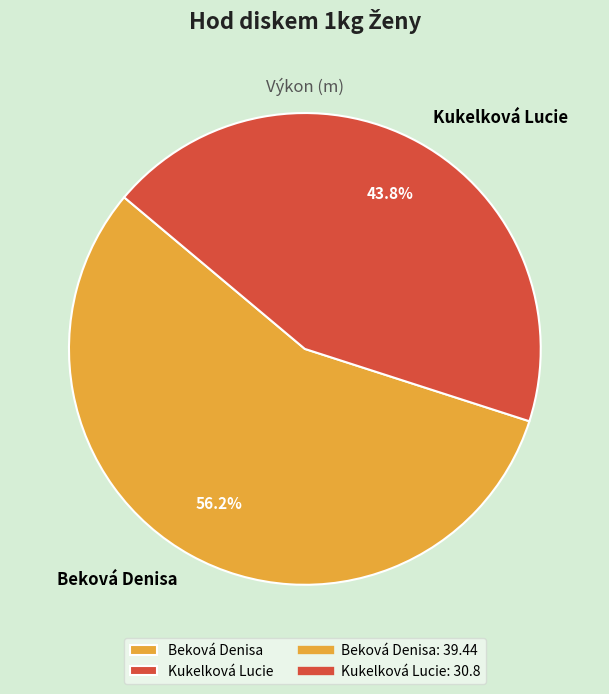

Which slice is the smallest?

Kukelková Lucie